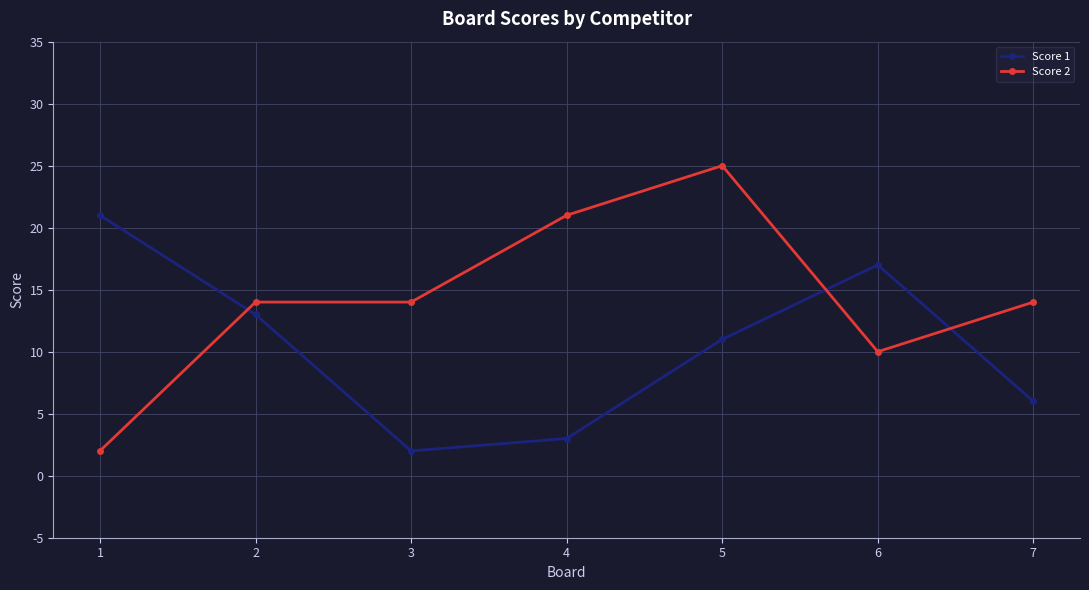

Which series ends up on top after the final intersection of Score 2 and Score 1?

Score 2